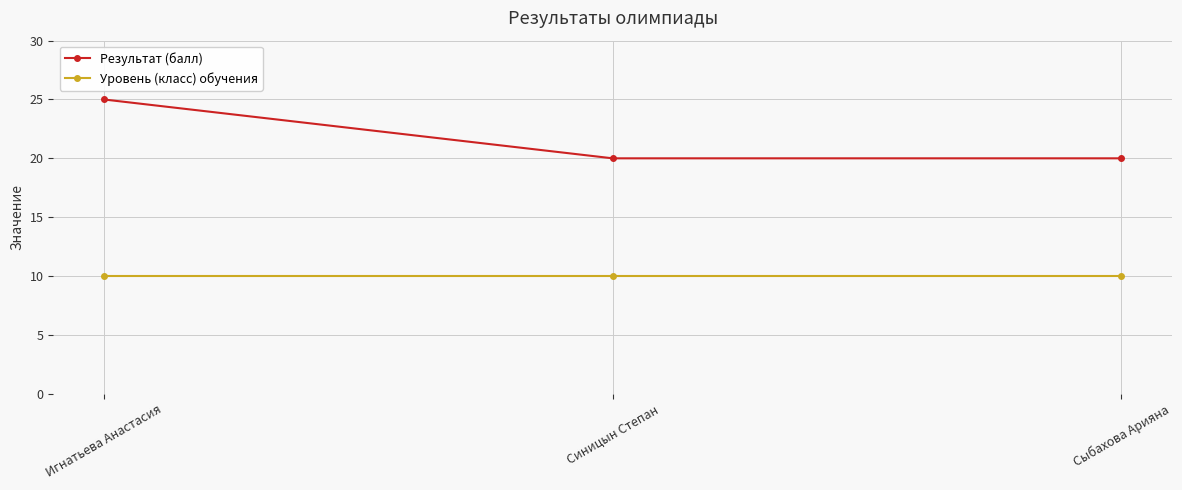

Is the value of Уровень (класс) обучения at Игнатьева Анастасия greater than the value of Результат (балл) at Синицын Степан?

No